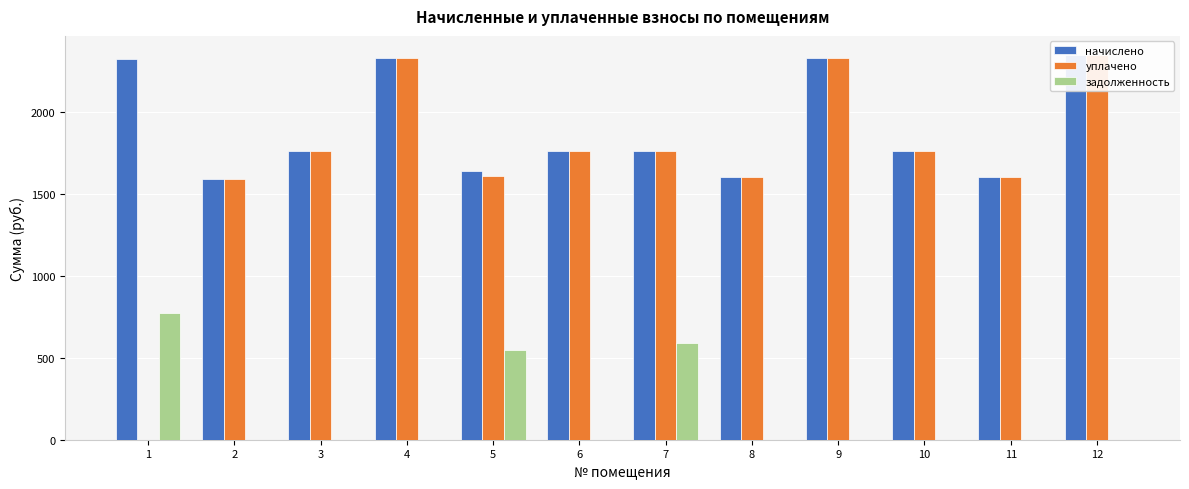

At 6, list the series in order from largest to smallest.

начислено, уплачено, задолженность